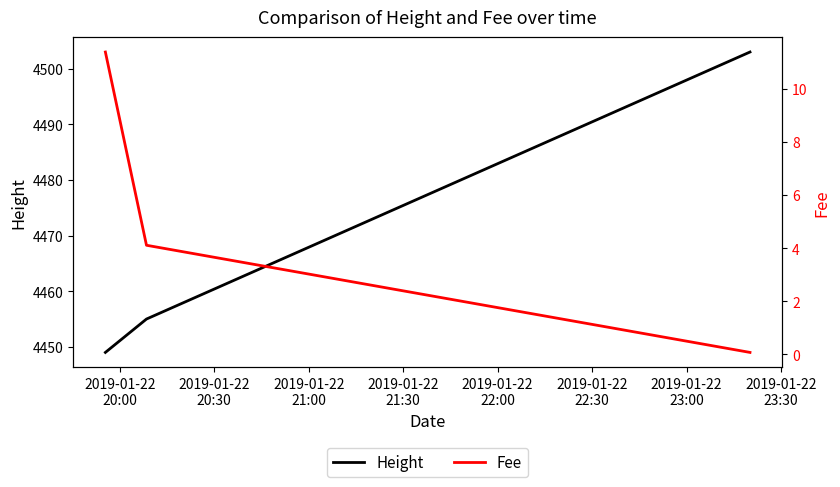

What is the minimum value for Height?

4449